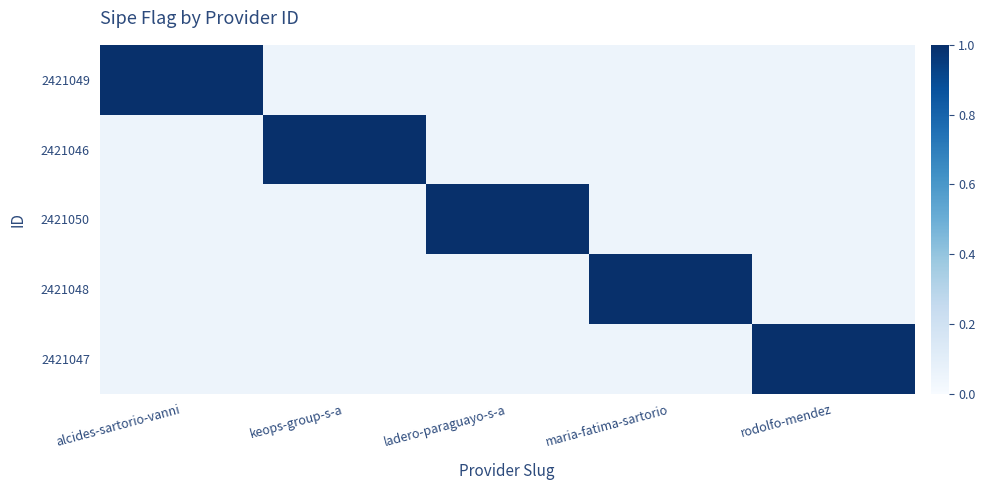

At which category is the sum across all series the highest?

alcides-sartorio-vanni